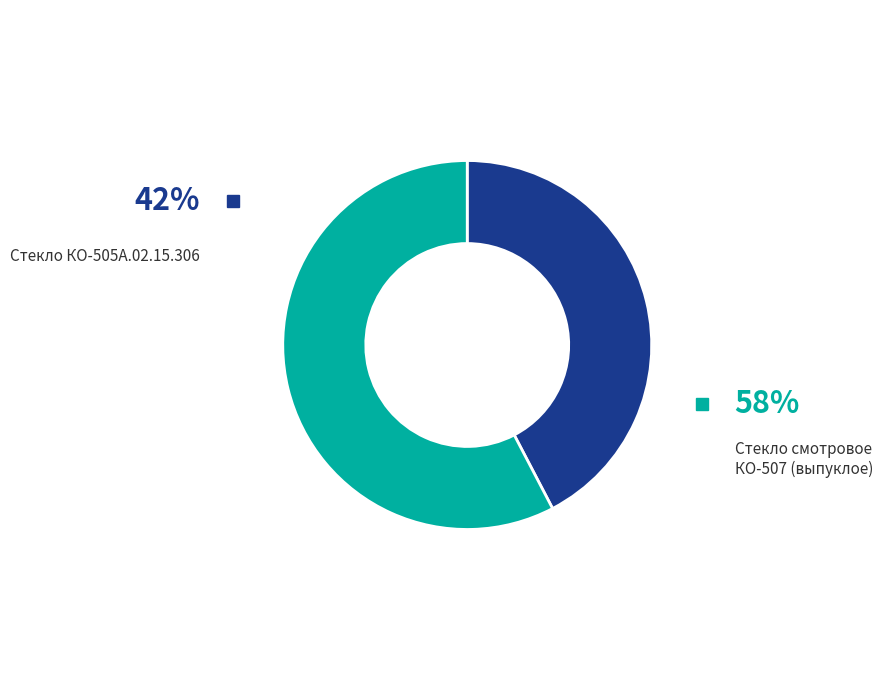

Does any single category account for the majority?

Yes